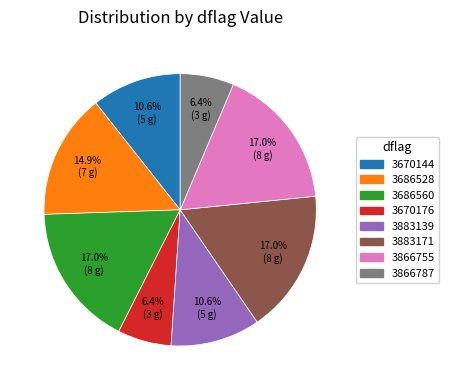

Does 3883139 represent more than half of the total?

No